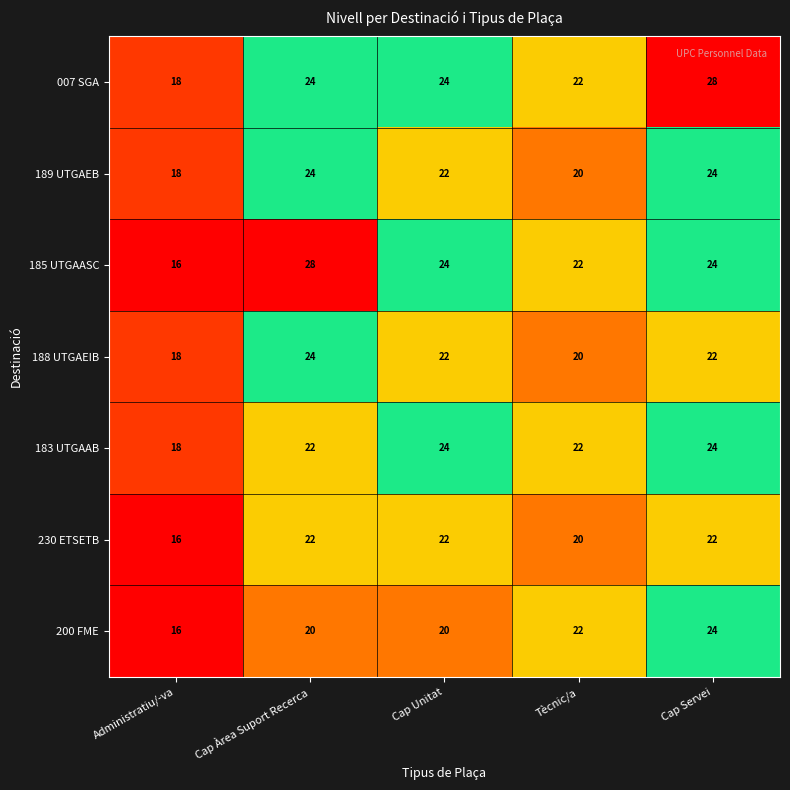

Count the 183 UTGAAB values in the range 22 to 24.

4